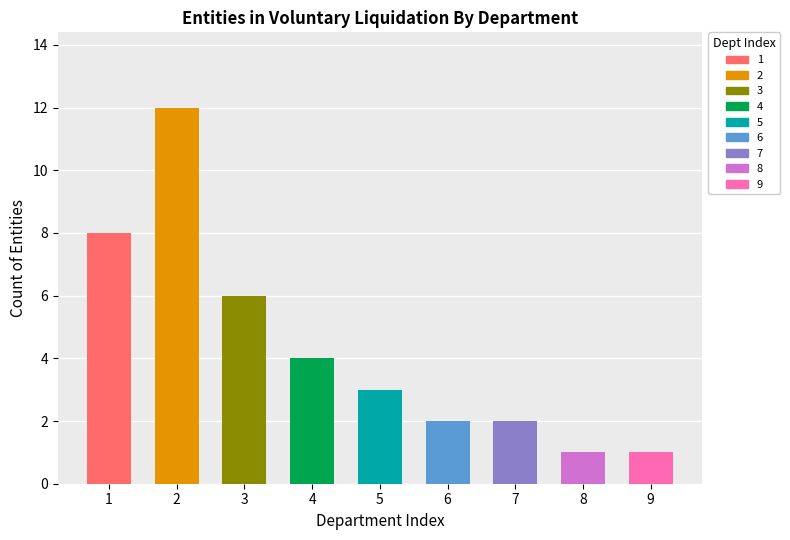

What is the difference between the maximum and second lowest values?

11